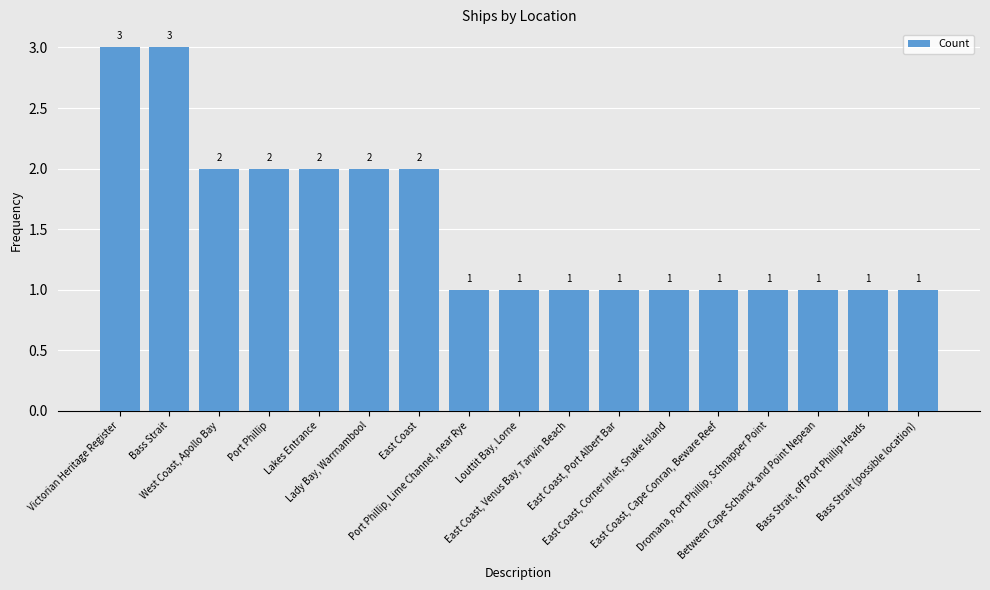

True or false: the data shows 1 at Bass Strait (possible location).

True